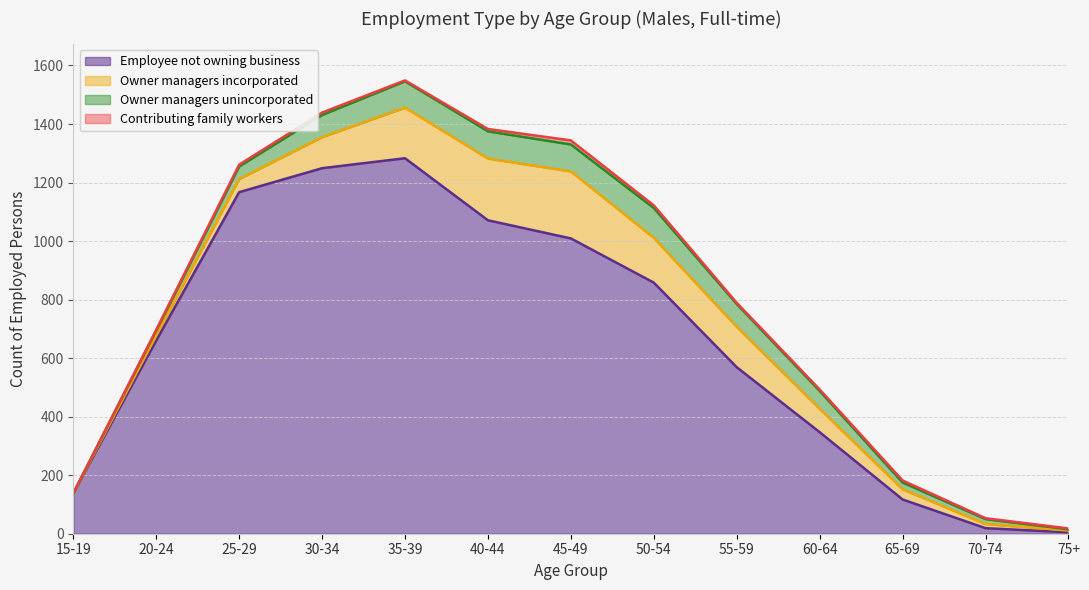

How many lines are shown in the chart?

4